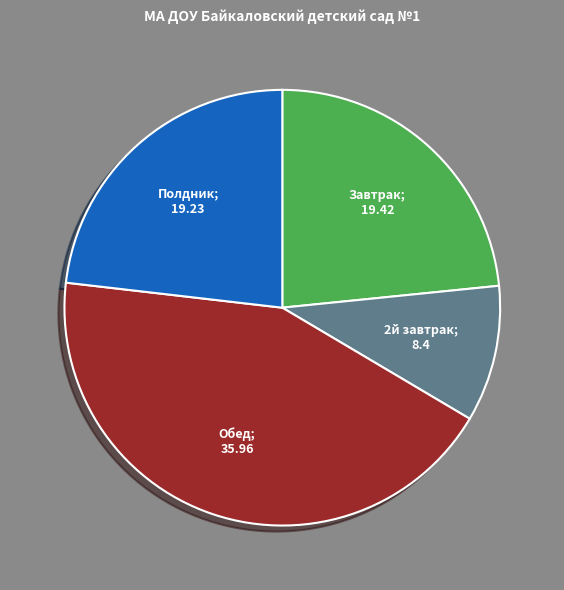

Is there a majority slice in this chart?

No